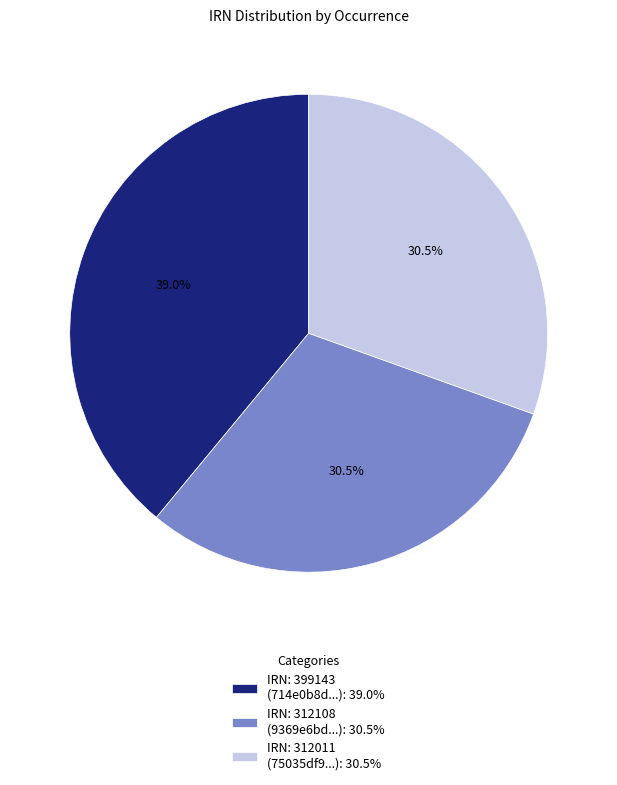

What is the largest slice in the pie chart?

IRN: 399143 (714e0b8d...): 39.0%